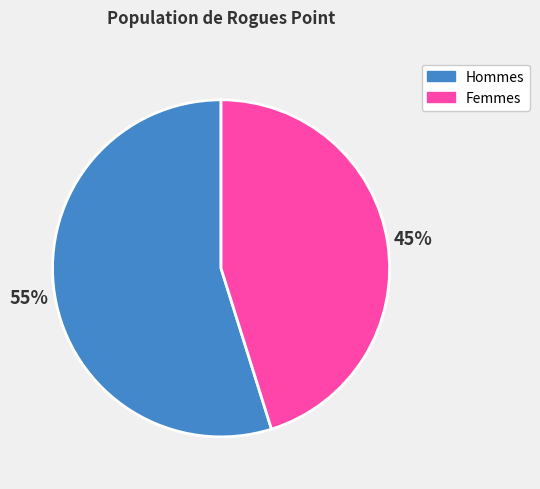

Is there any slice that represents more than half of the pie?

Yes